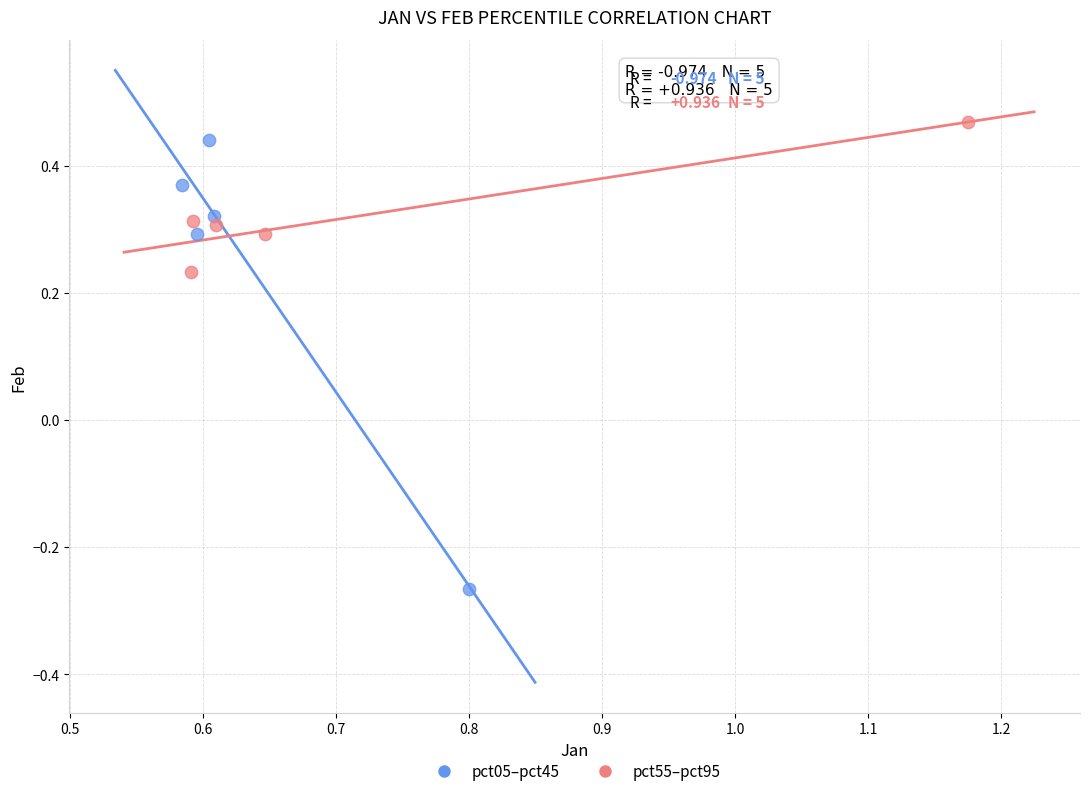

Which series has the widest spread of Y values?

pct05–pct45